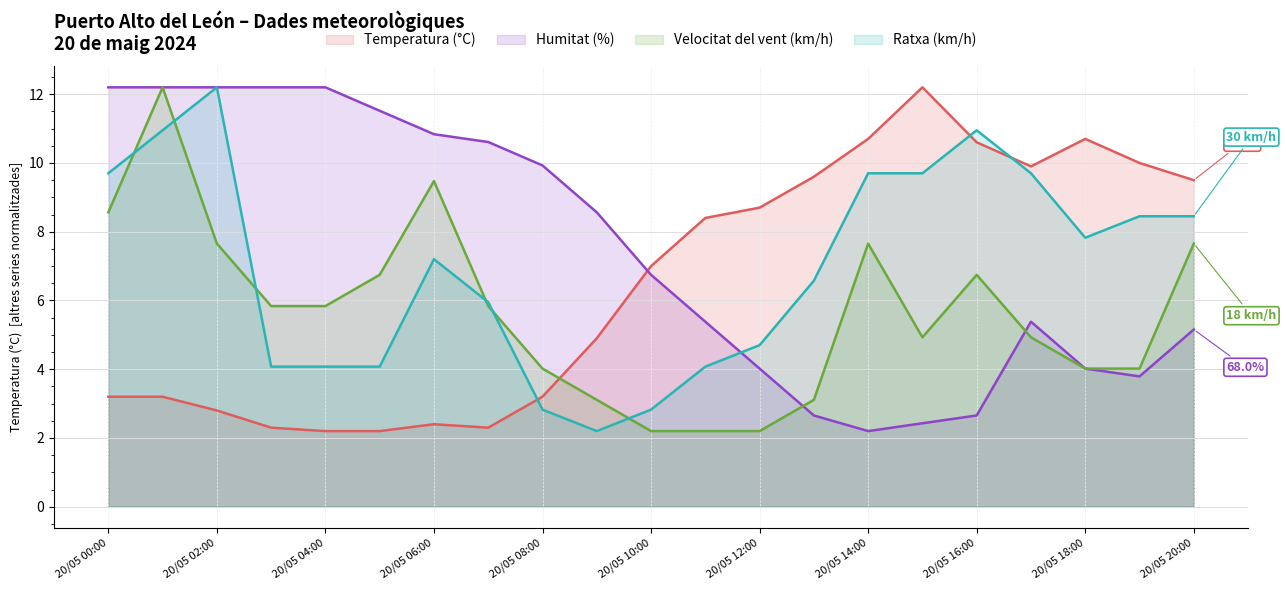

What is the lowest value of the Humitat (%) series?

2.2